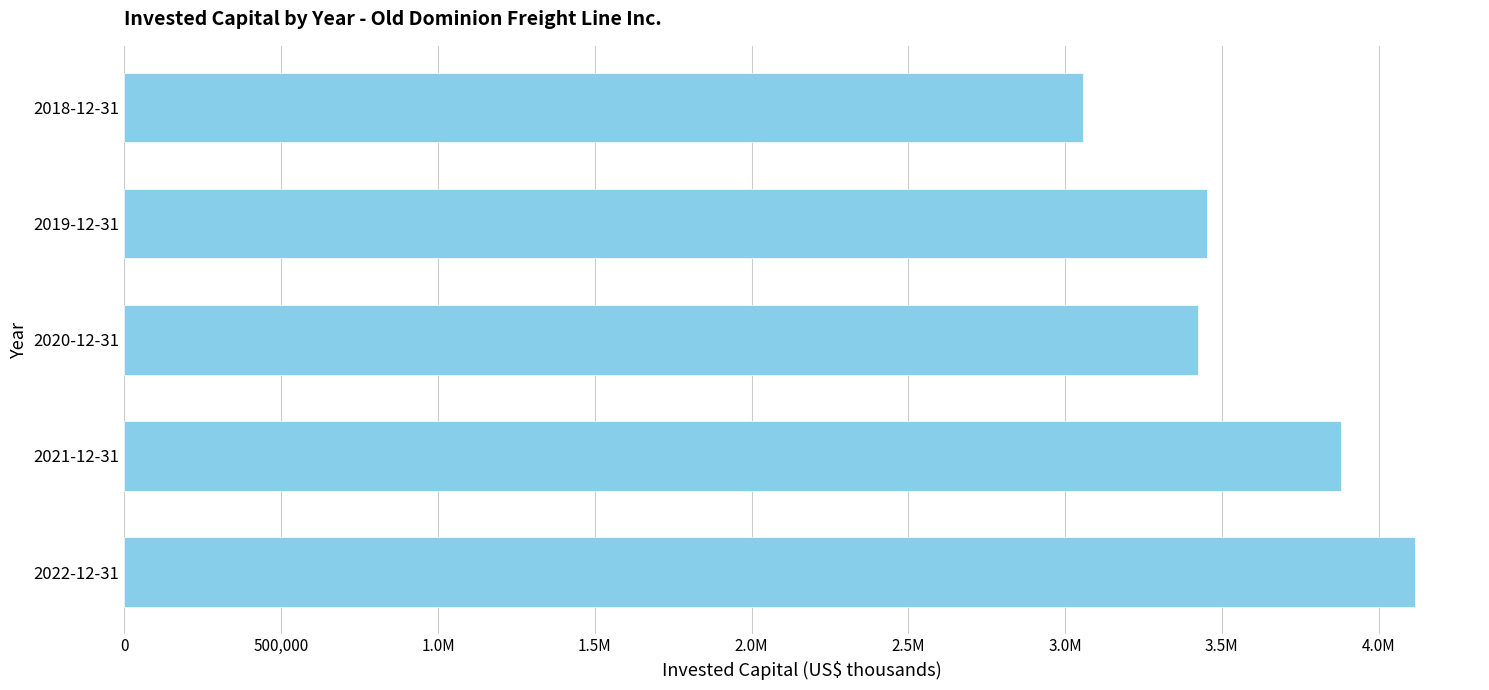

Are the bars horizontal?

Yes